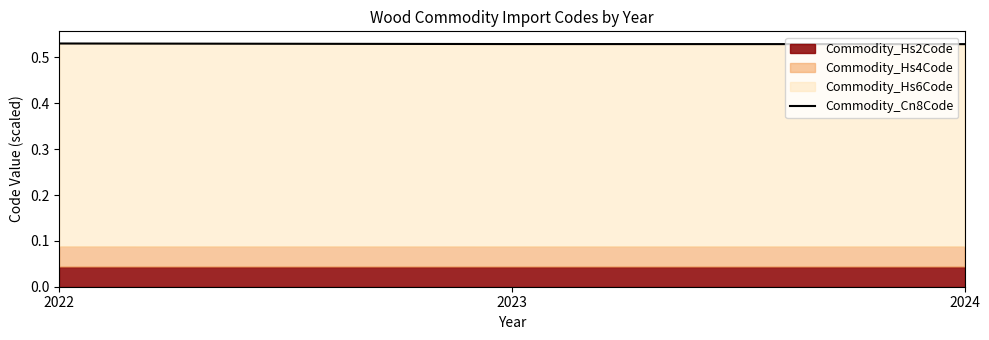

Which category has the highest value across all series?

2022